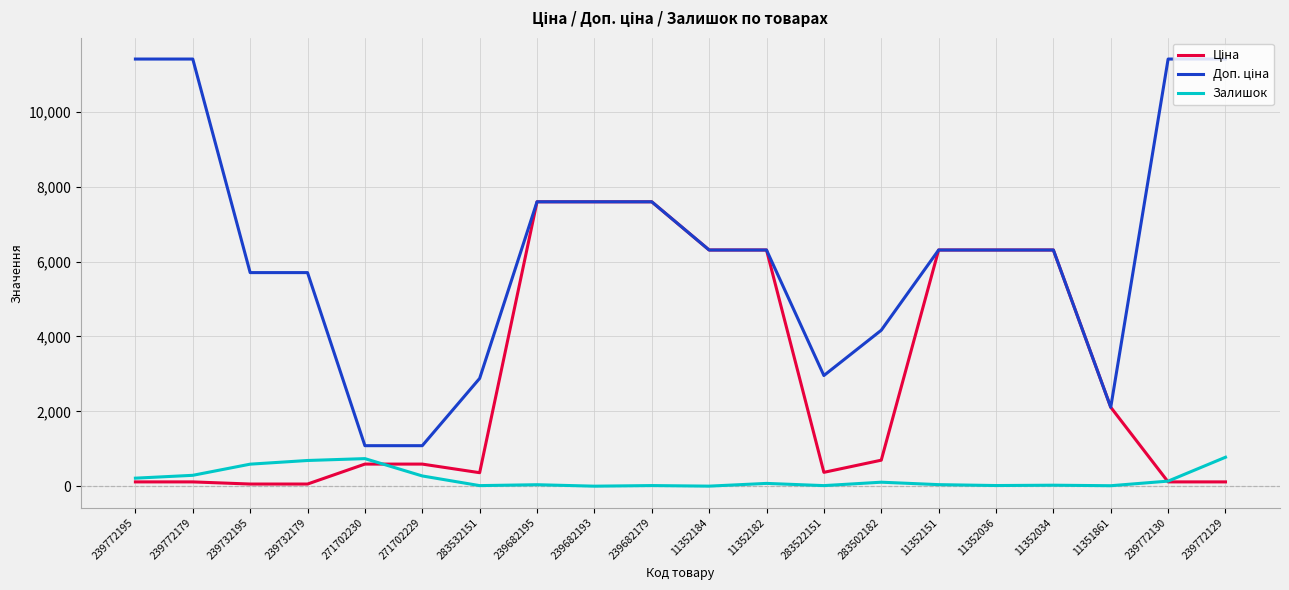

What is the highest value of the Залишок series?

773.0